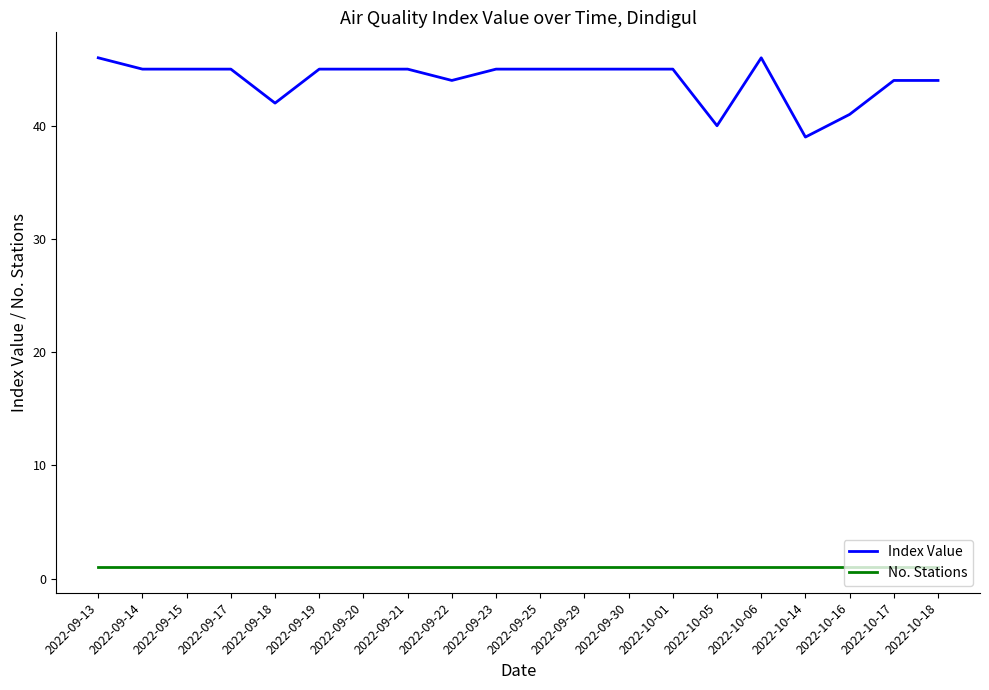

What is the sum of all Index Value values?

881